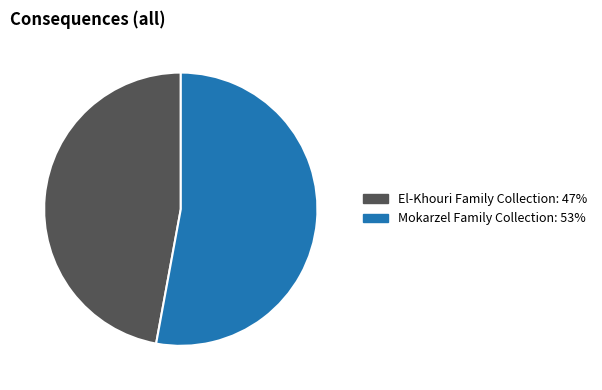

What is the smallest slice in the pie chart?

El-Khouri Family Collection